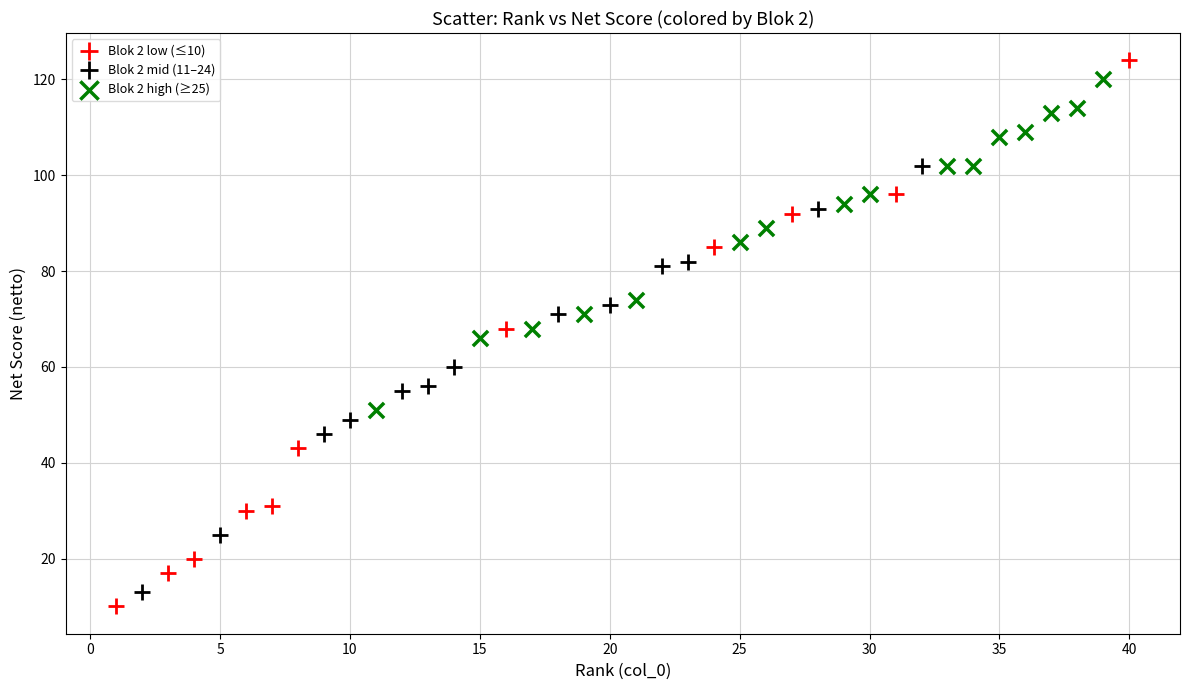

Which series has the widest spread of Y values?

Blok 2 low (≤10)